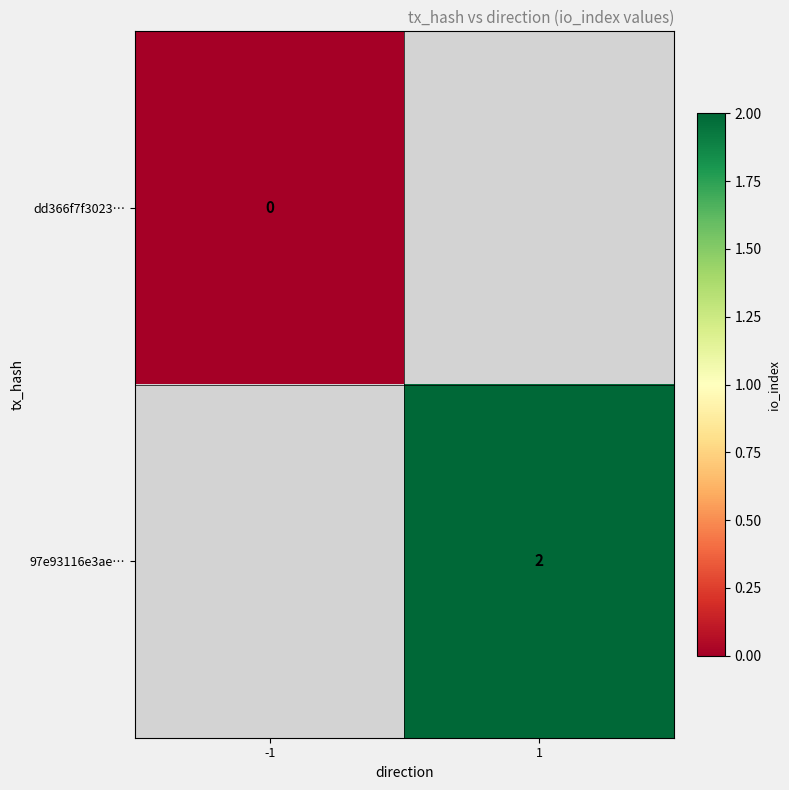

True or false: 97e93116e3ae… has a value of 4 at 1.

False